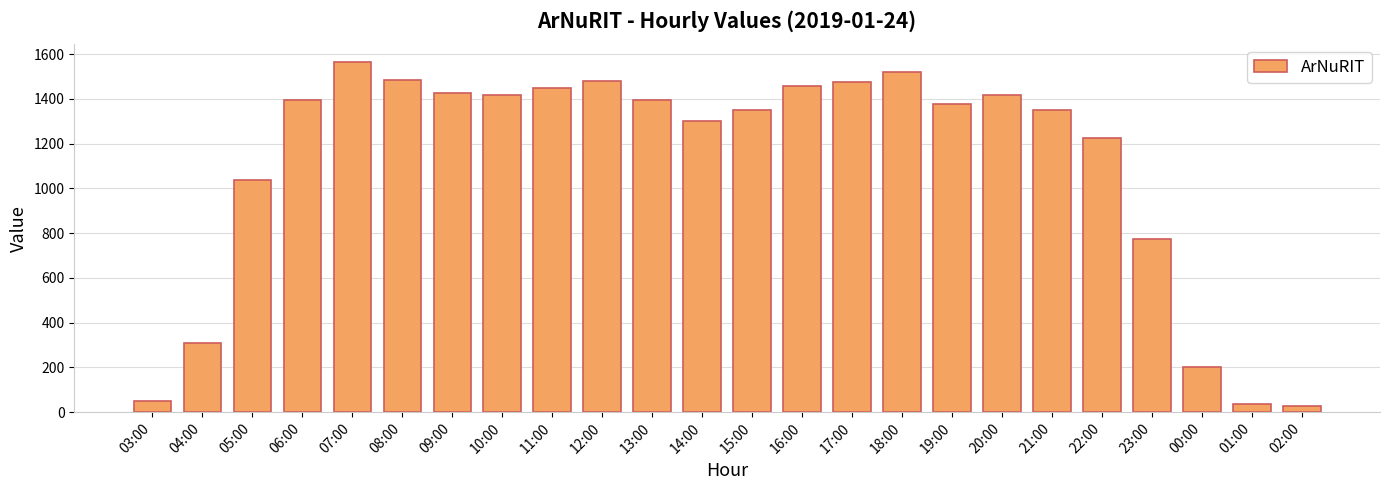

What is the label of the 17th bar from the left?

19:00